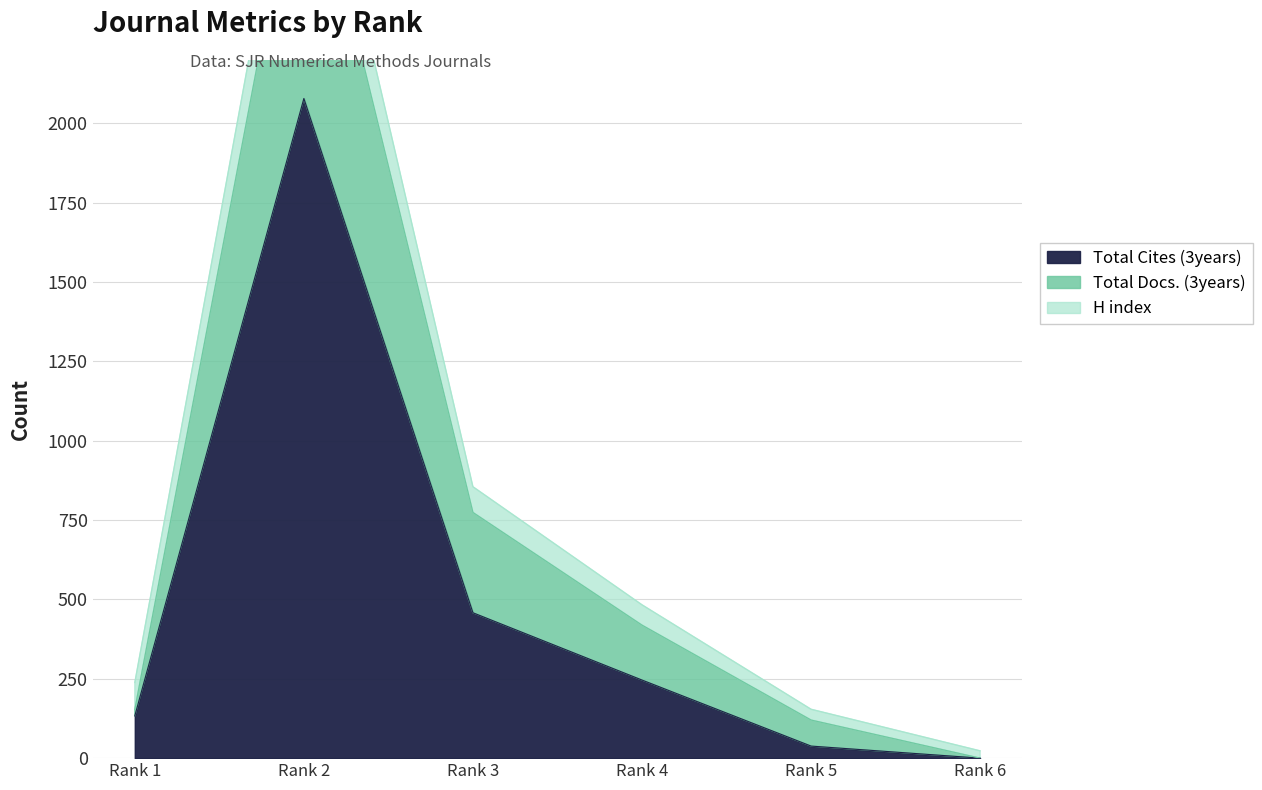

True or false: Total Docs. (3years) and Total Cites (3years) intersect in this chart.

False